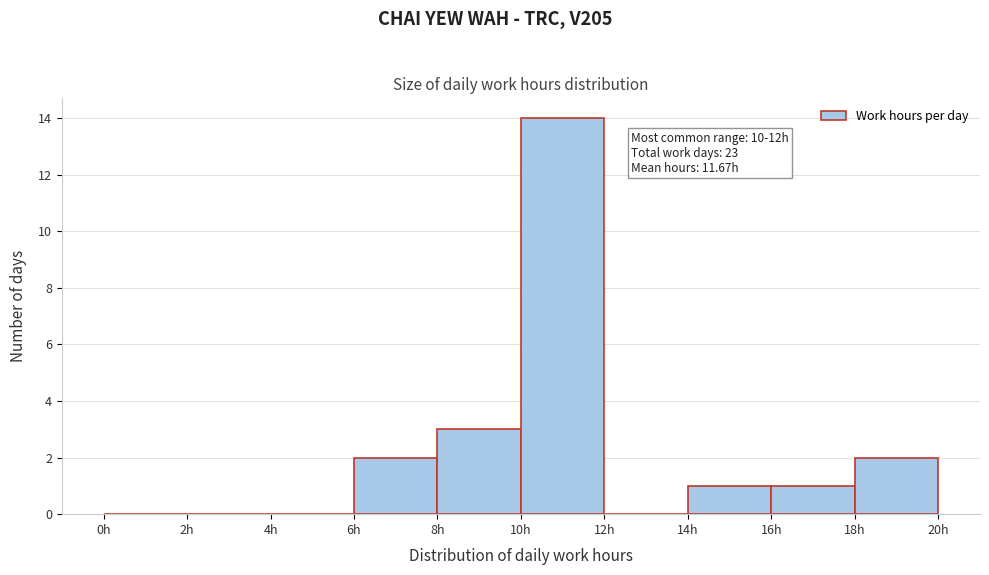

Over which range of the x-axis is the bar tallest?

10 to 12